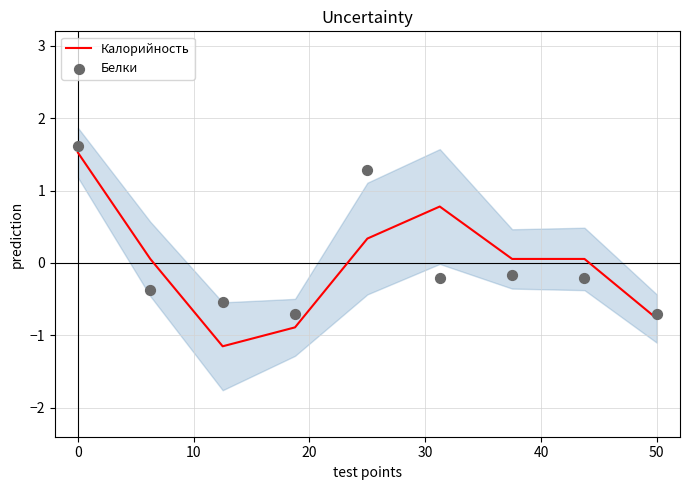

At how many categories does at least one series exceed 0?

6